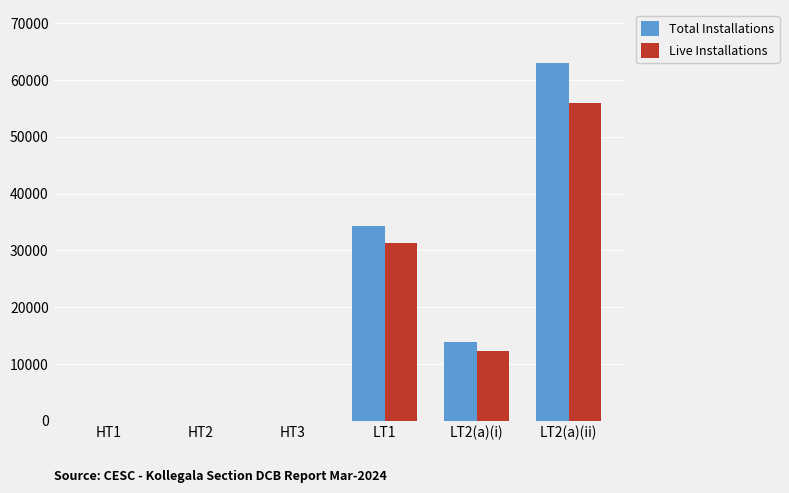

Read the Live Installations value at LT2(a)(i).

12244